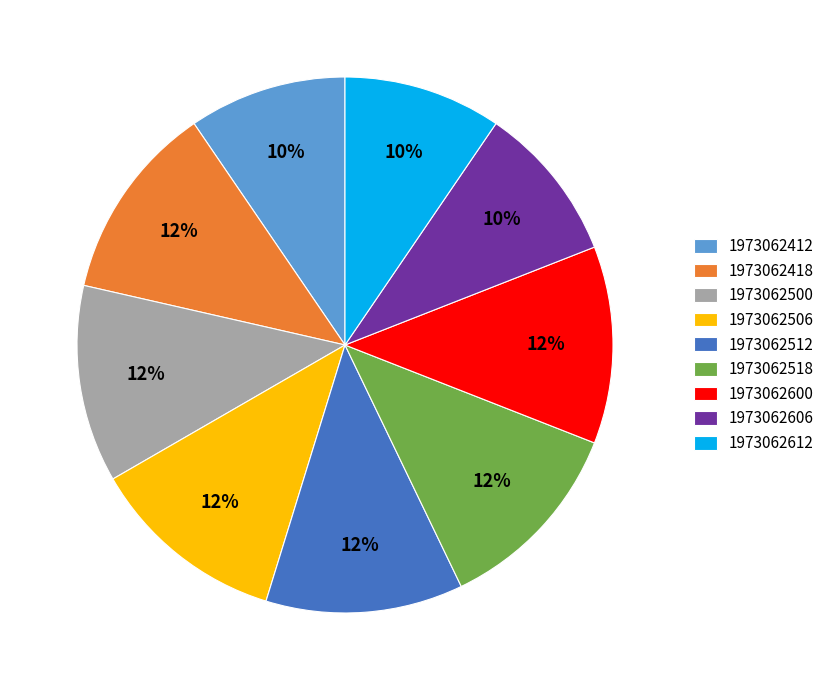

Is there any slice that represents more than half of the pie?

No